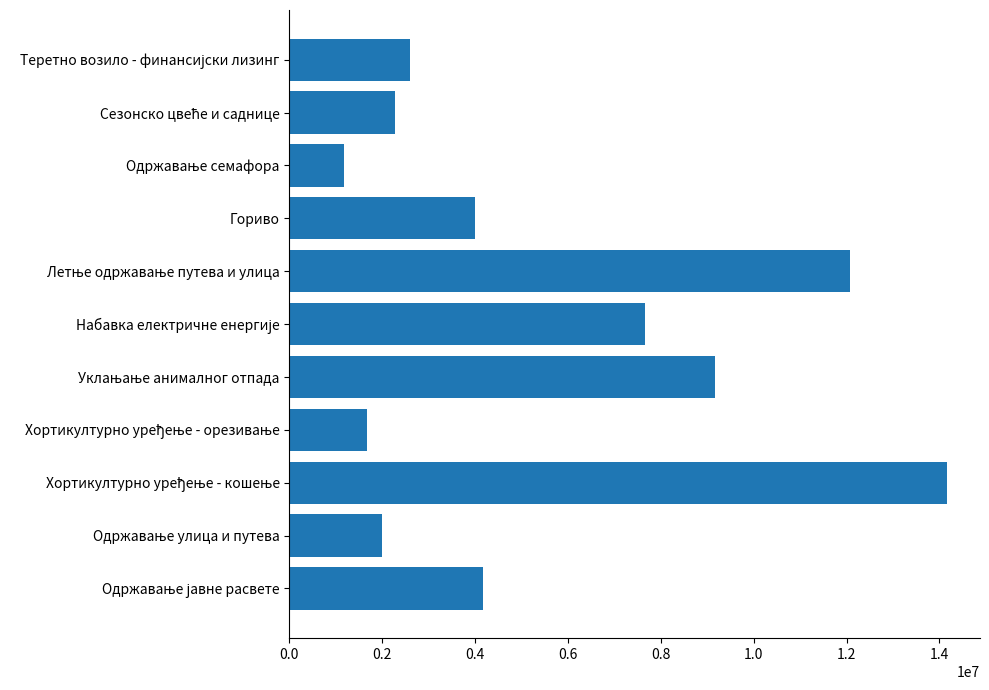

The value at Гориво is 4000000. True or false?

True